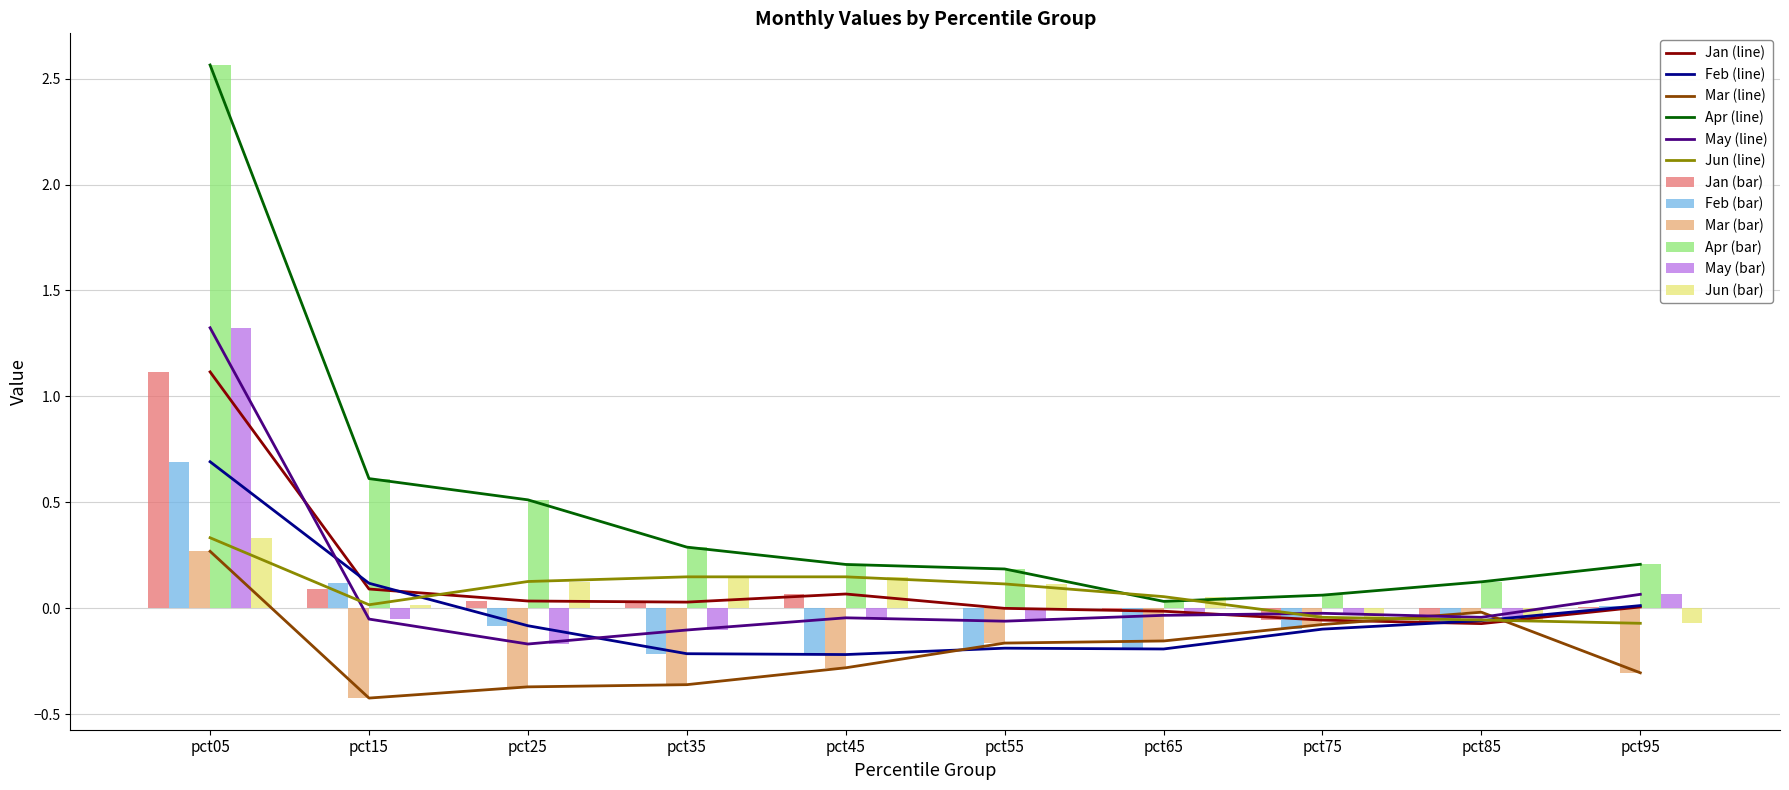

Rank the series by their maximum value, from lowest to highest.

Mar, Jun, Feb, Jan, May, Apr